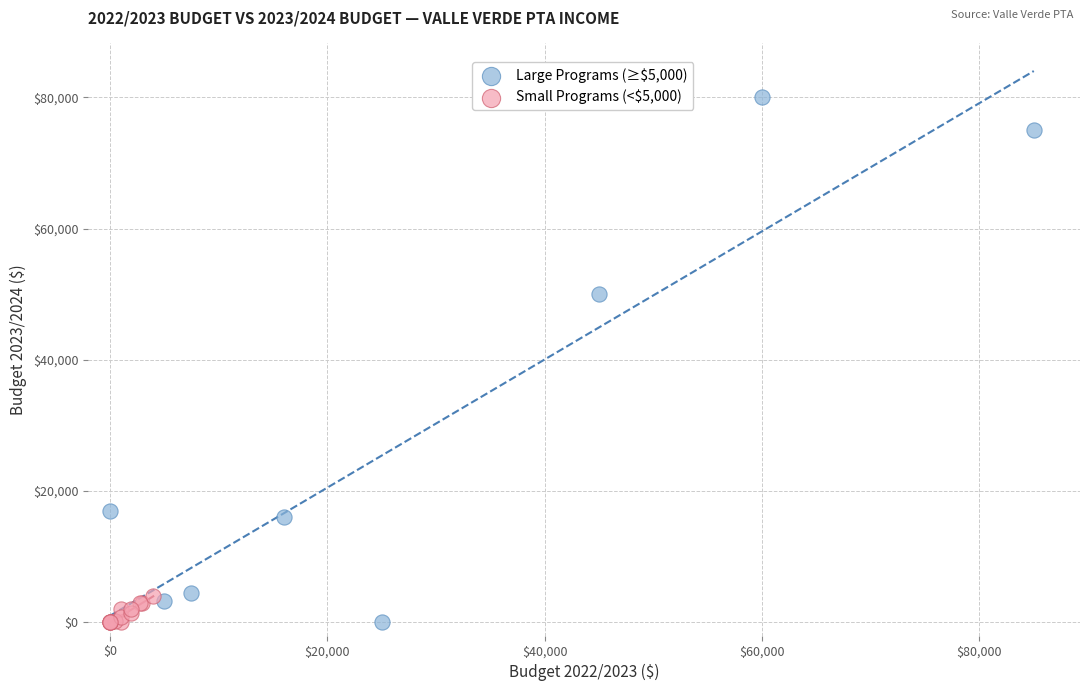

Which series reaches the maximum Y coordinate?

Large Programs (≥$5,000)